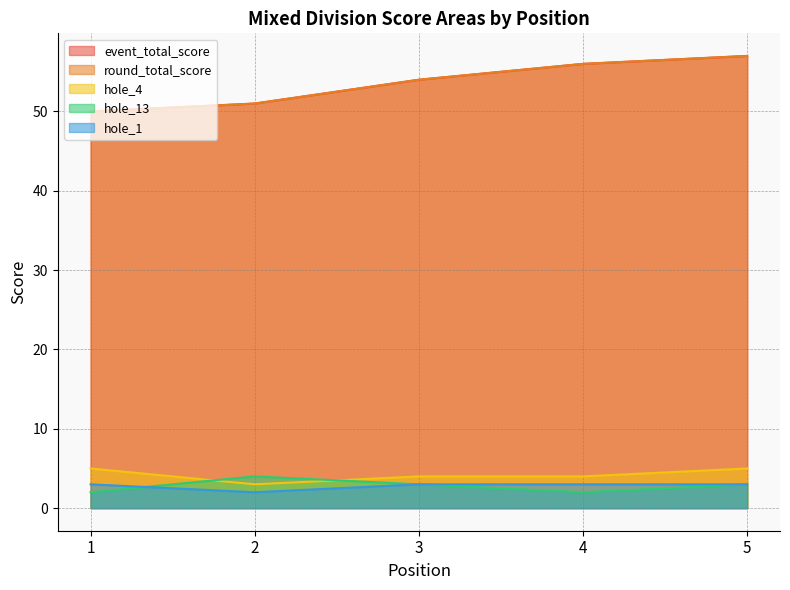

True or false: round_total_score and hole_13 intersect in this chart.

False